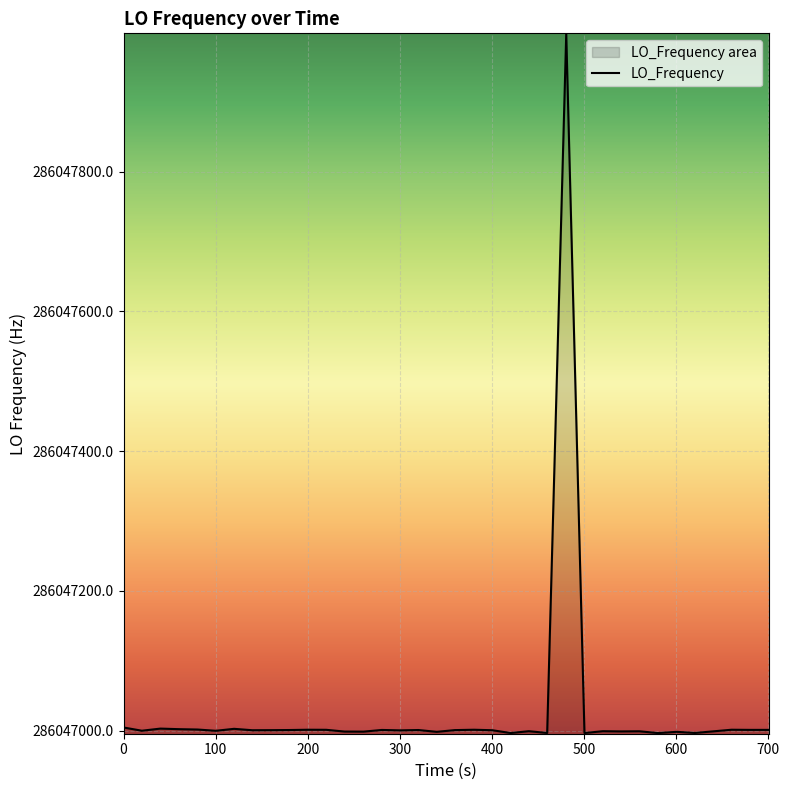

What is the greatest value displayed?

286047997.2